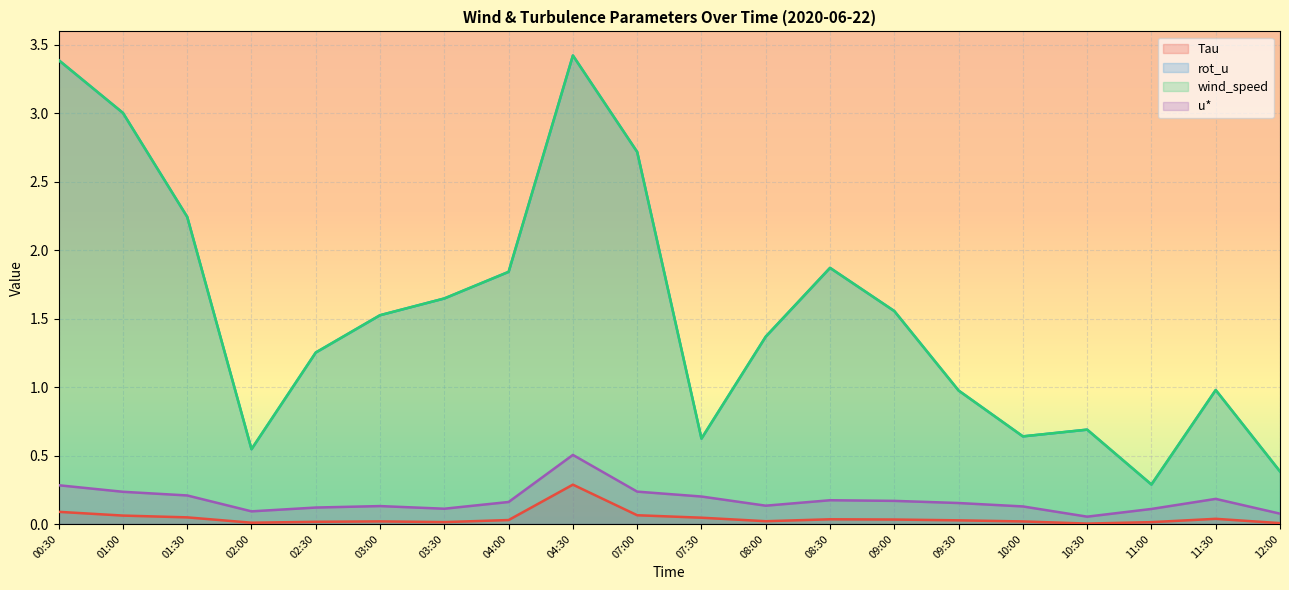

What are all the series names shown in the legend?

Tau, rot_u, wind_speed, u*